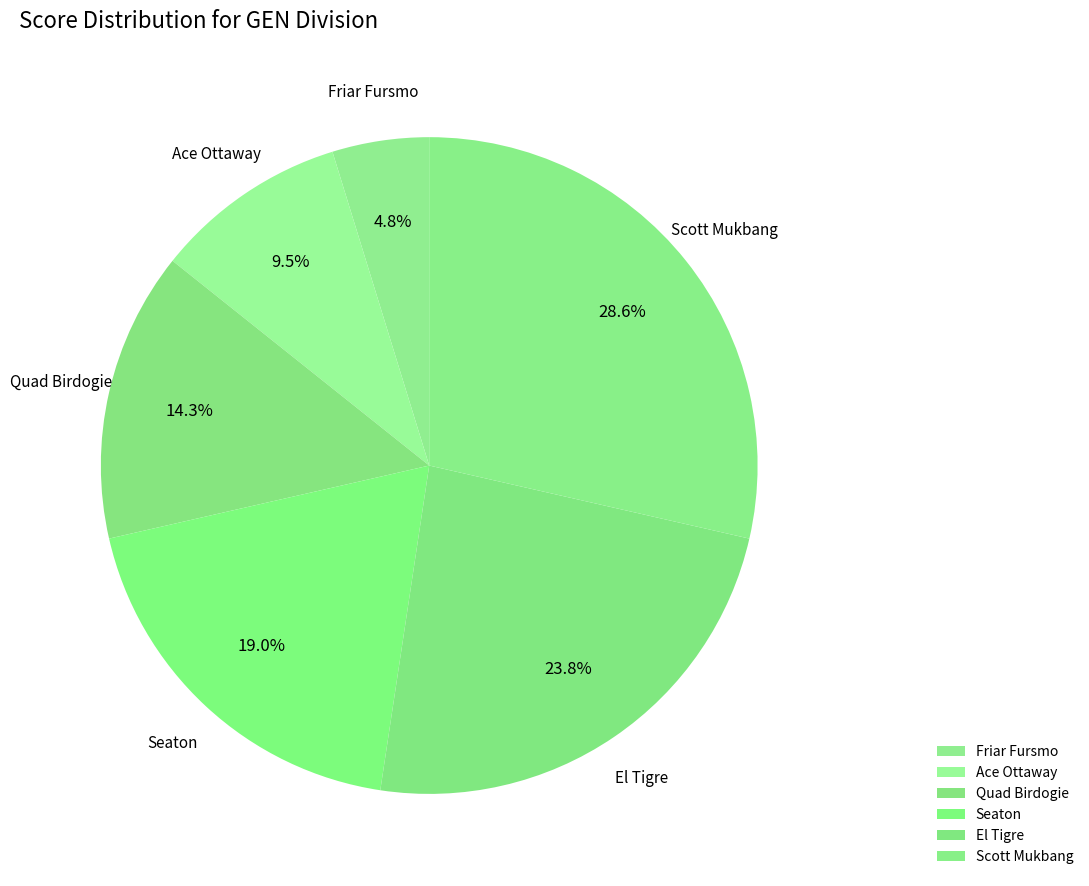

Rank the categories by value from lowest to highest.

Friar Fursmo, Ace Ottaway, Quad Birdogie, Seaton, El Tigre, Scott Mukbang